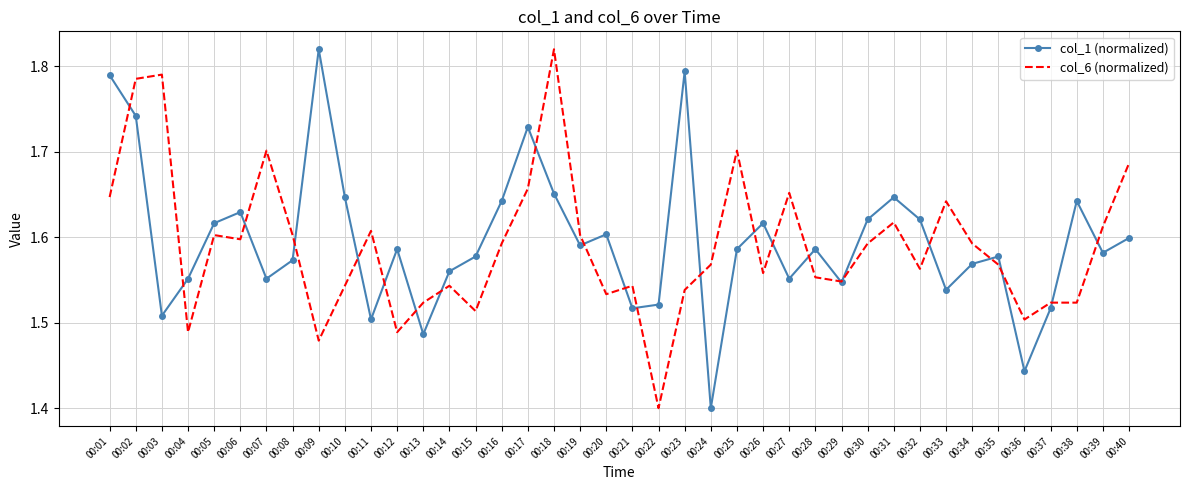

What is the total value across all series at 00:27?

3.2